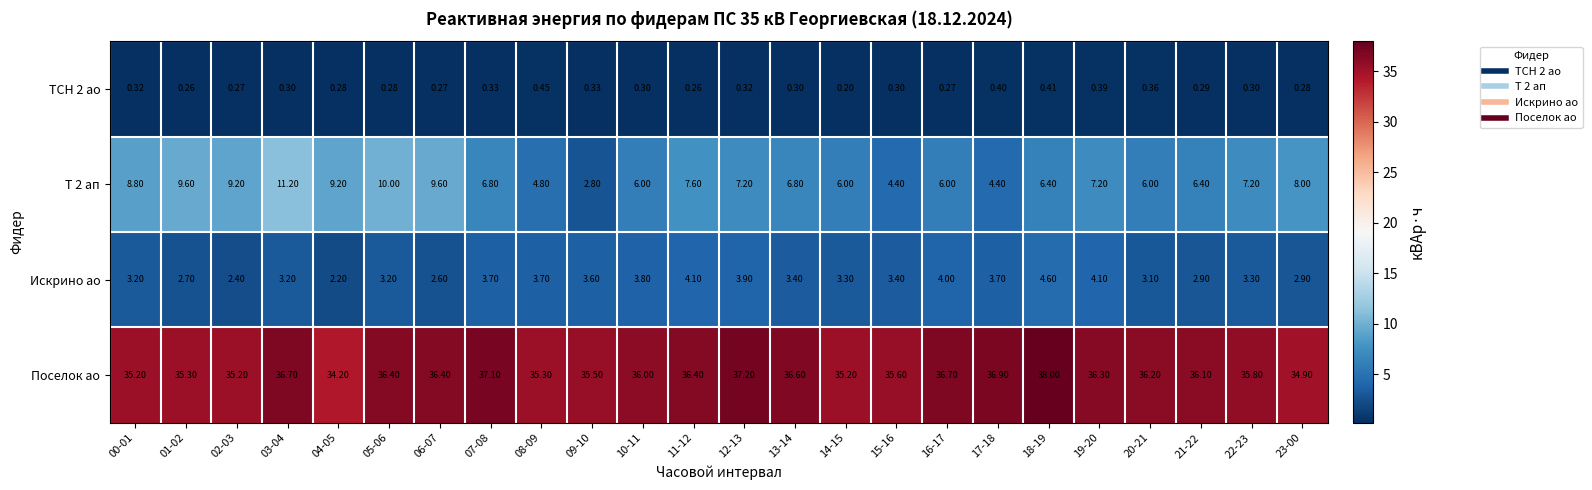

How many data points in Искрино ао are above 3?

18